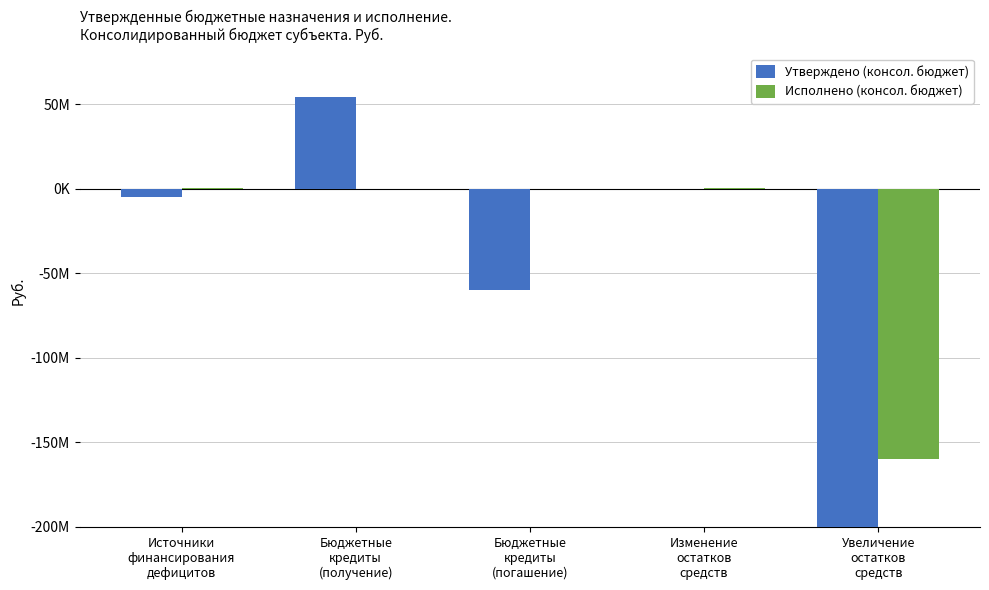

What value does the Утверждено (консол. бюджет) series have at Источники
финансирования
дефицитов?

-4901837.8